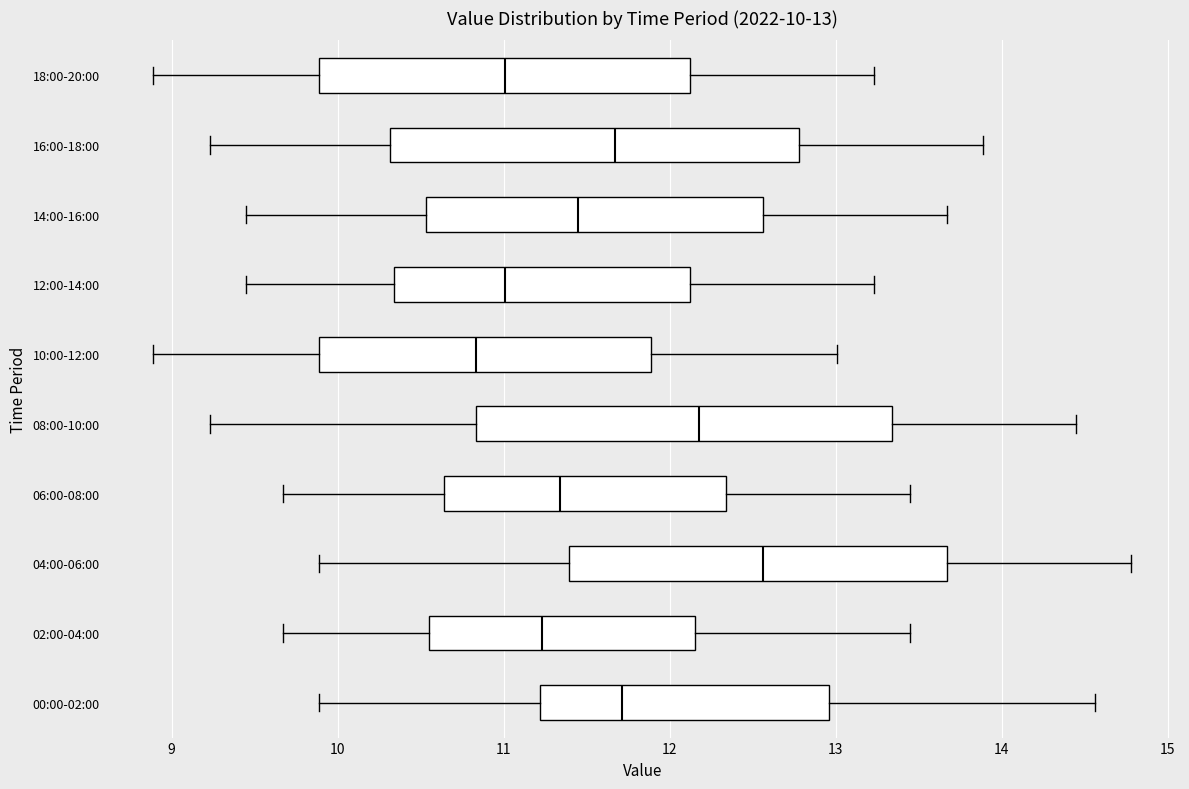

Which box's median line is the furthest to the left?

10:00-12:00